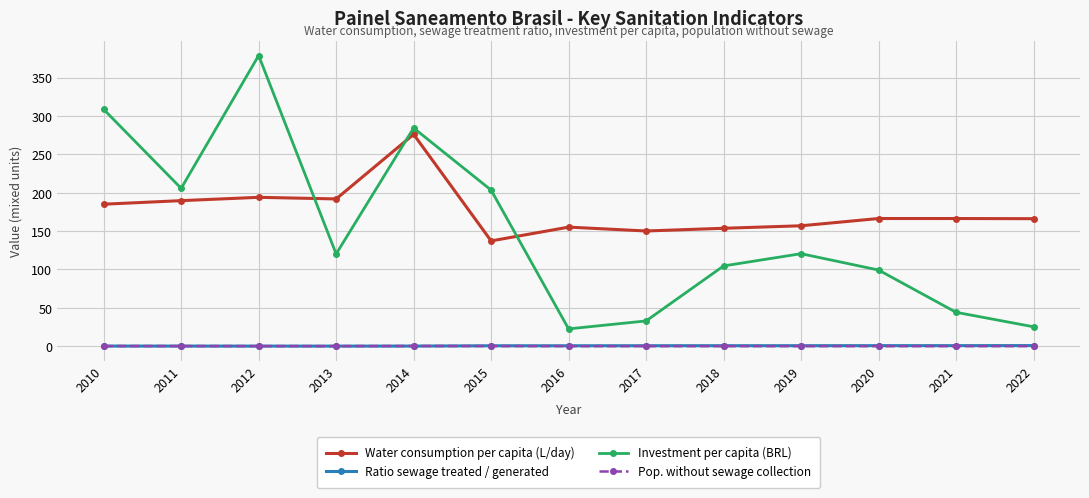

What is the minimum value for Investment per capita (BRL)?

22.5